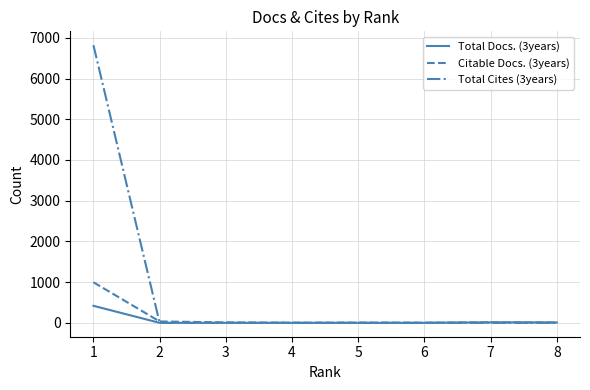

Is the value of Total Cites (3years) at 7 greater than the value of Total Docs. (3years) at 1?

No